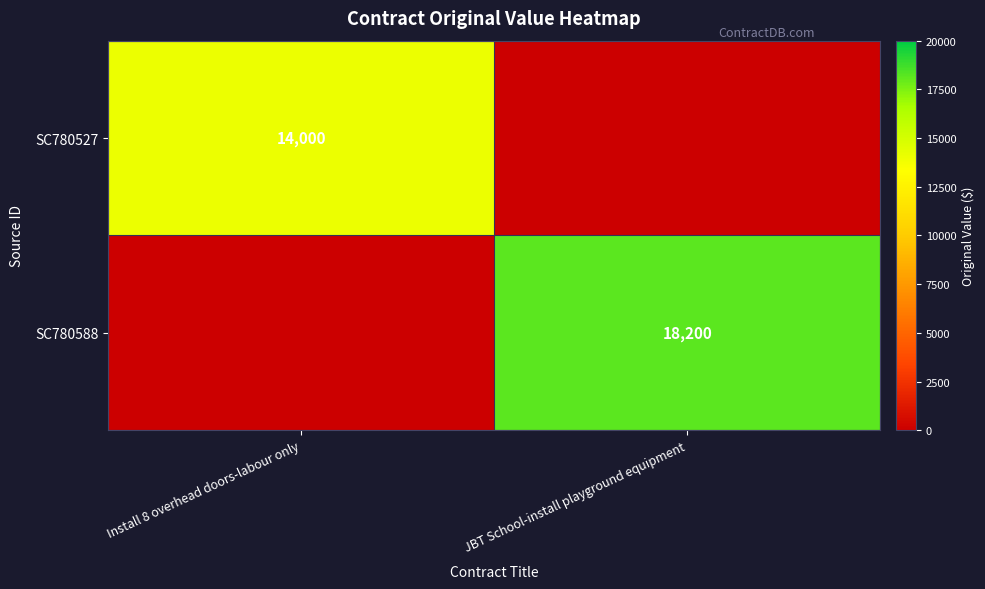

At which category is the sum across all series the highest?

JBT School-install playground equipment